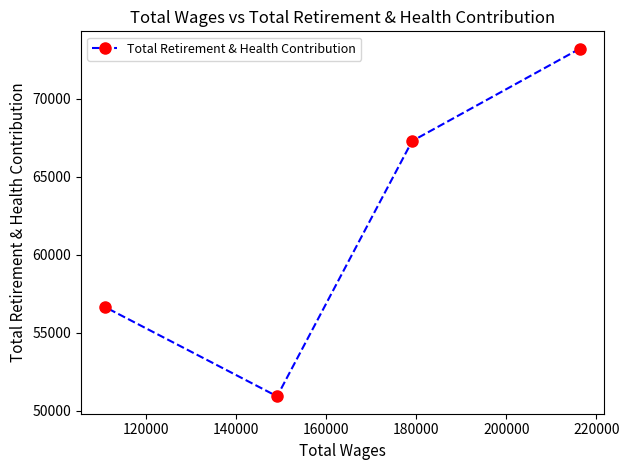

What is the sum of all values?

248064